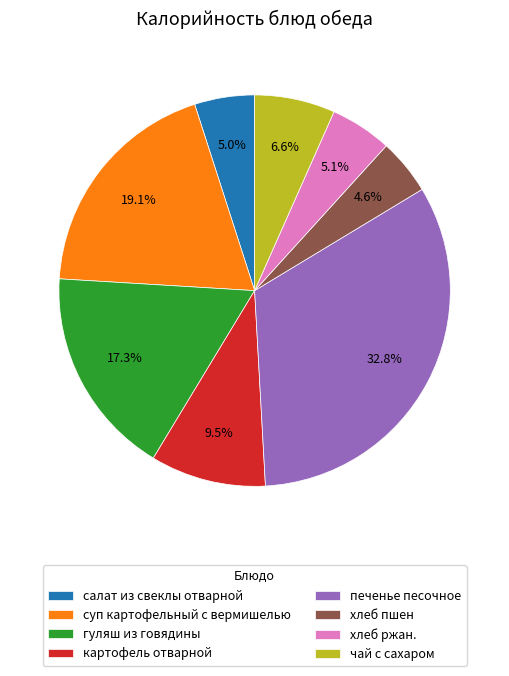

Is it true that хлеб пшен is 5% of the pie?

True